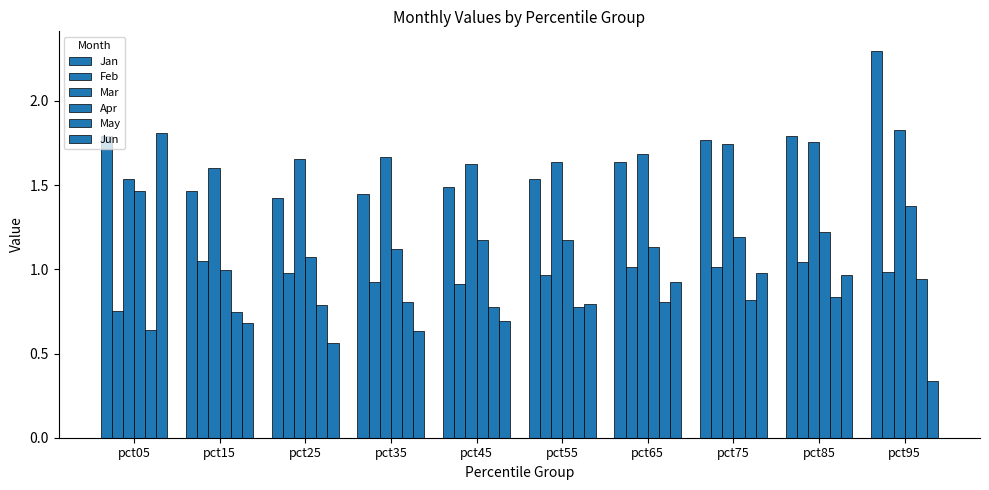

How many groups of bars are there?

10